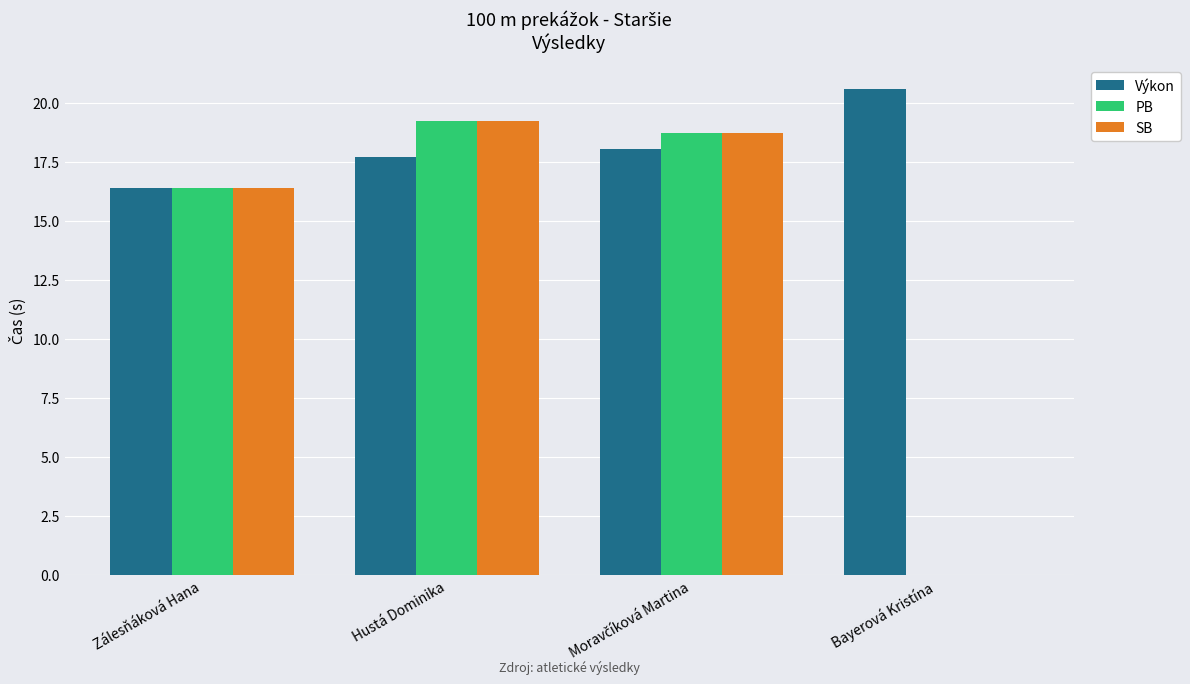

What is the greatest value displayed?

20.6